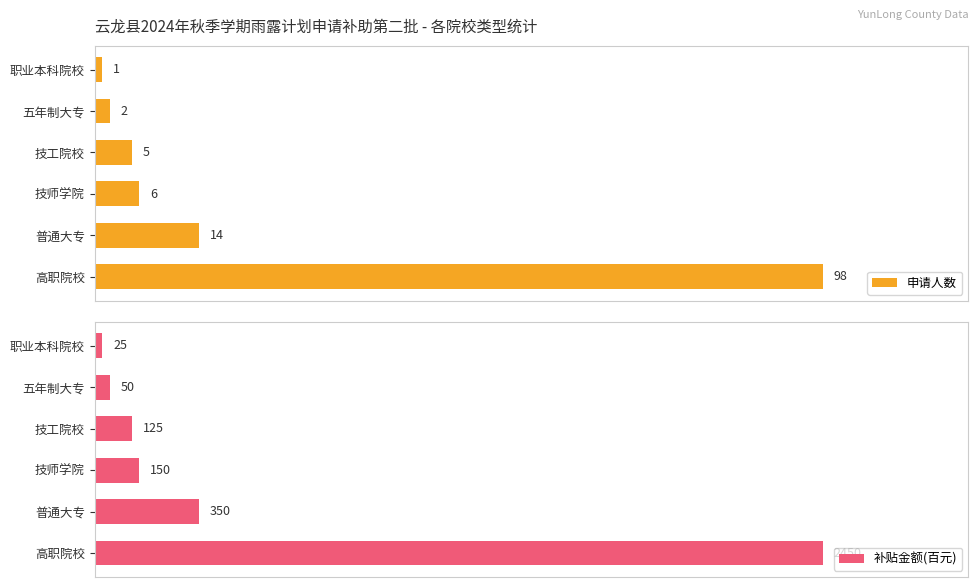

How many values in the 申请人数 series are below 6?

3